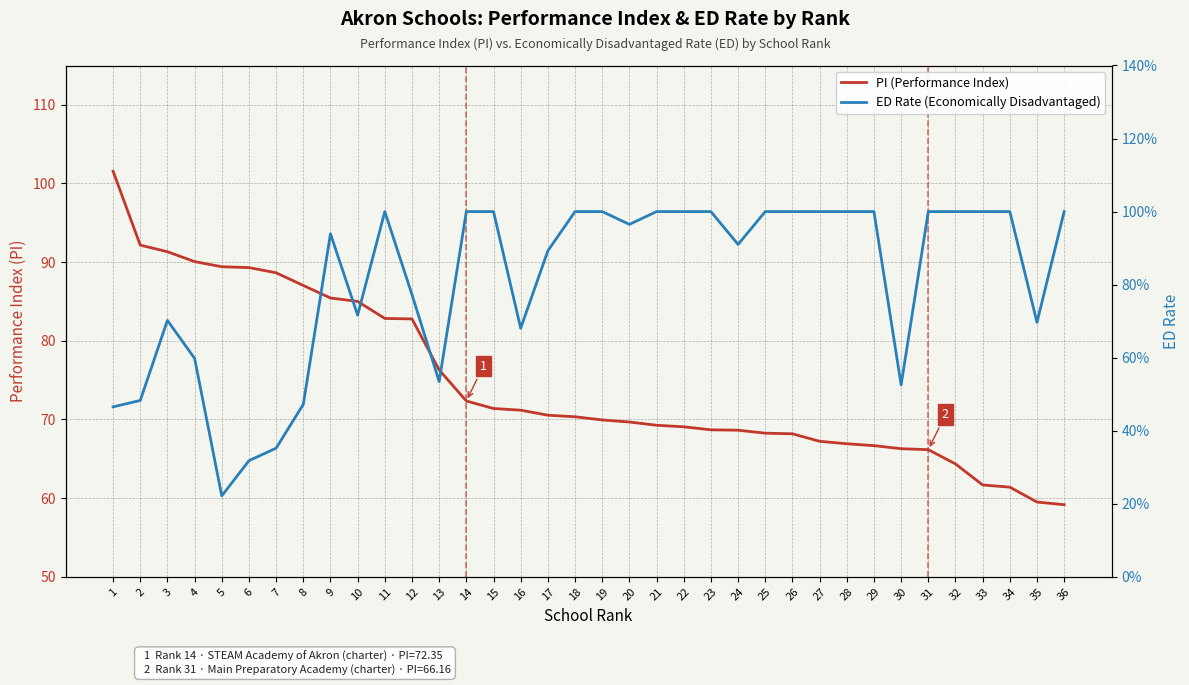

True or false: ED Rate (Economically Disadvantaged) and PI (Performance Index) cross at least once.

False